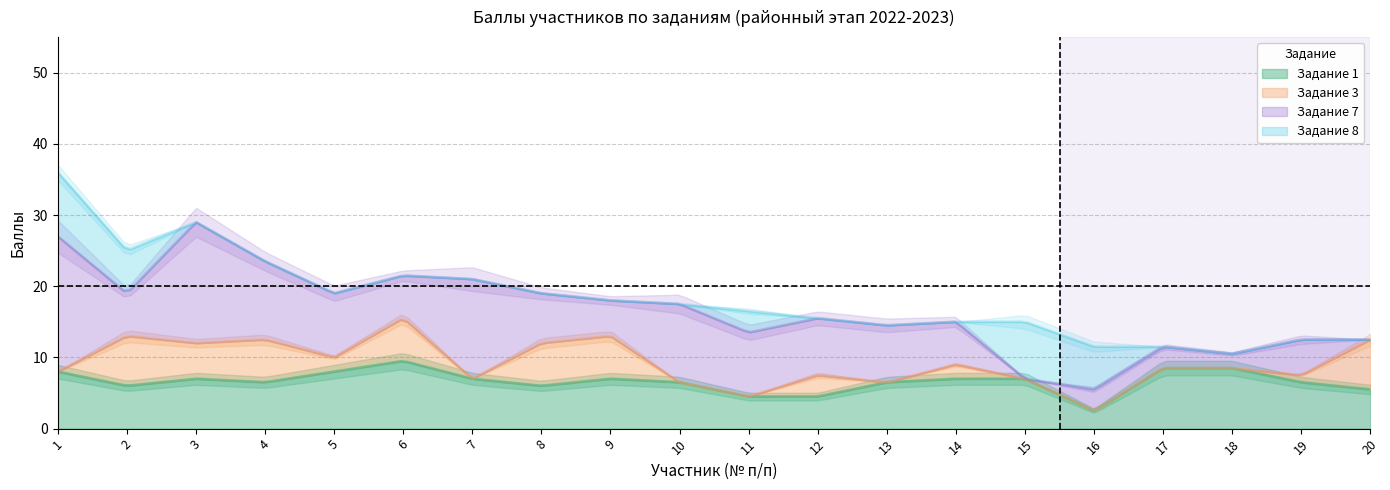

Reading left to right, list all the values displayed in this chart.

task1: 8.0	6.0	7.0	6.5	8.0	9.5	7.0	6.0	7.0	6.5	4.5	4.5	6.5	7.0	7.0	2.5	8.5	8.5	6.5	5.5
task3: 0.0	7.0	5.0	6.0	2.0	6.0	0.0	6.0	6.0	0.0	0.0	3.0	0.0	2.0	0.0	0.0	0.0	0.0	1.0	7.0
task7: 19.0	6.0	17.0	11.0	9.0	6.0	14.0	7.0	5.0	11.0	9.0	8.0	8.0	6.0	0.0	3.0	3.0	2.0	5.0	0.0
task8: 9.0	6.0	0.0	0.0	0.0	0.0	0.0	0.0	0.0	0.0	3.0	0.0	0.0	0.0	8.0	6.0	0.0	0.0	0.0	0.0